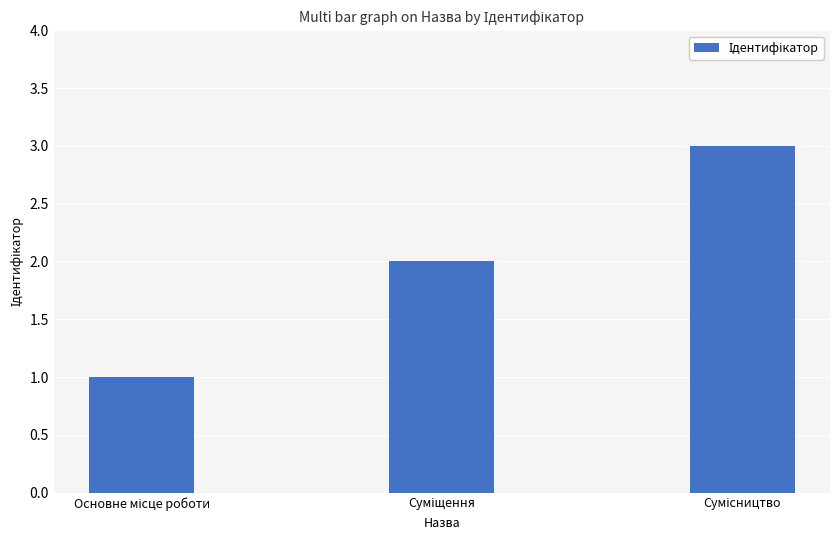

What is the maximum value shown in the chart?

3